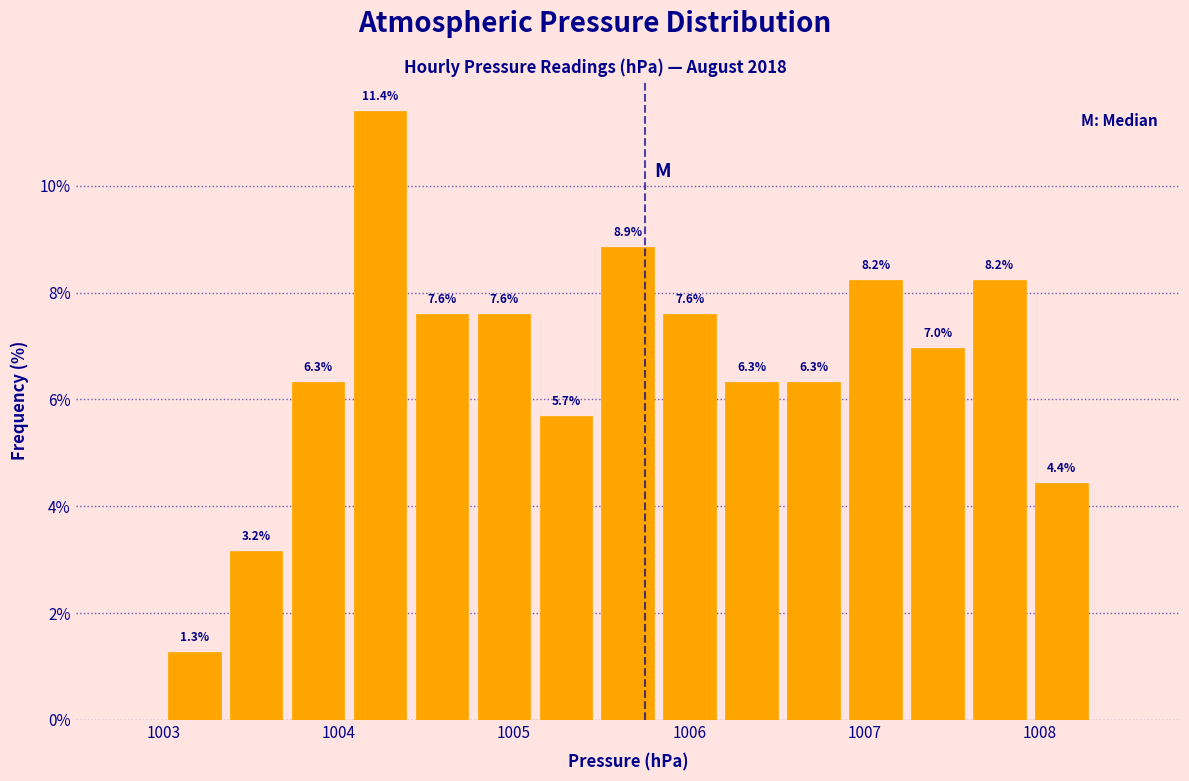

Read against the x-axis, roughly where is the centre of the tallest bar?

1004.2